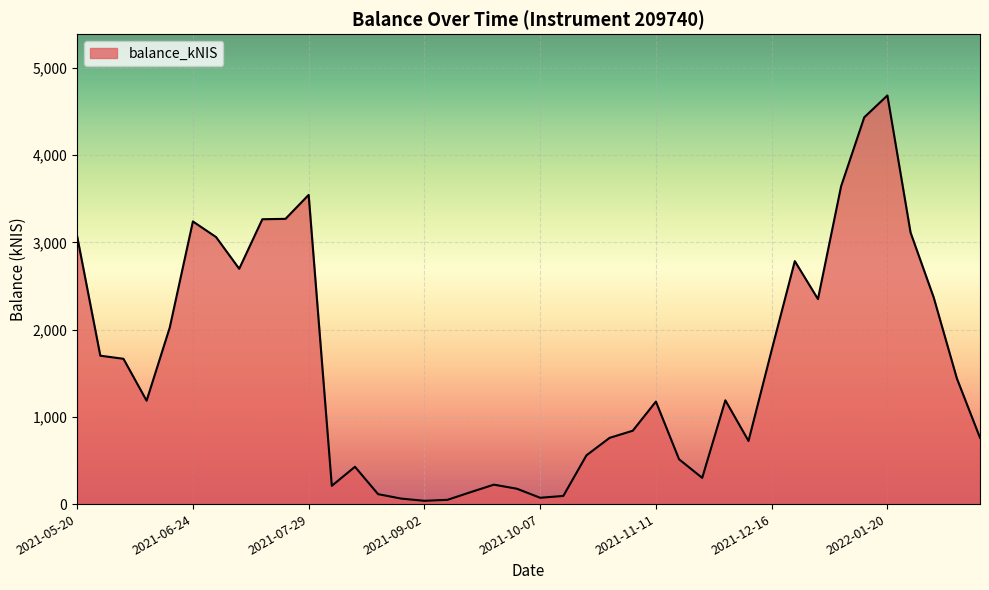

What is the greatest value displayed?

4683.4